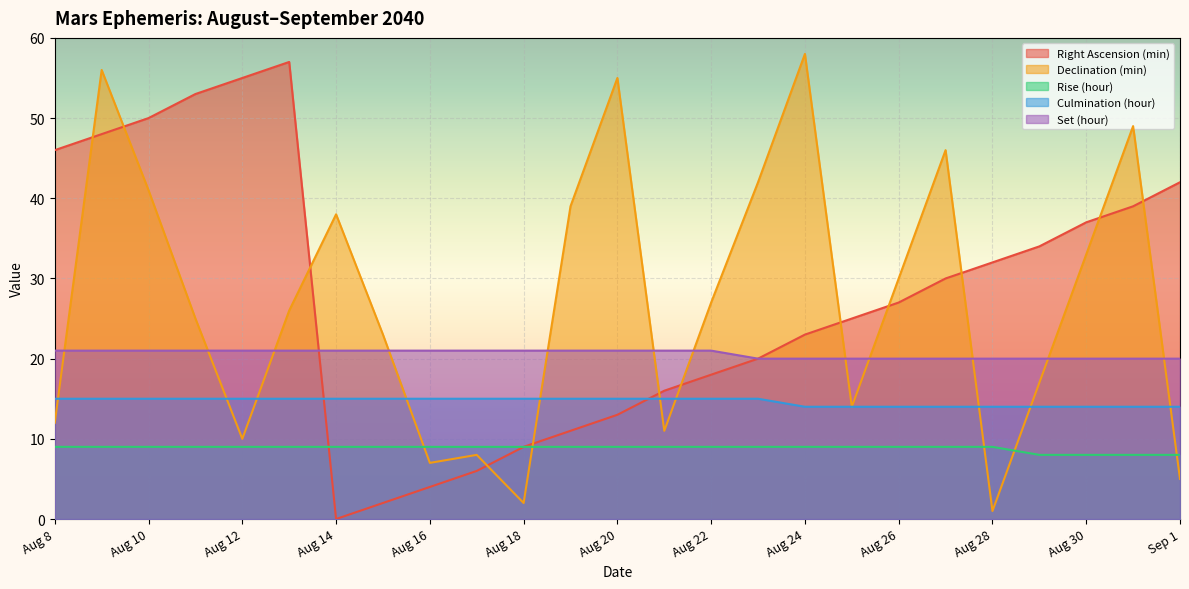

List the labels in order of Declination (min) value, largest first.

Aug 24, Aug 9, Aug 20, Aug 31, Aug 27, Aug 23, Aug 10, Aug 19, Aug 14, Aug 30, Aug 26, Aug 22, Aug 13, Aug 11, Aug 15, Aug 29, Aug 25, Aug 8, Aug 21, Aug 12, Aug 17, Aug 16, Sep 1, Aug 18, Aug 28